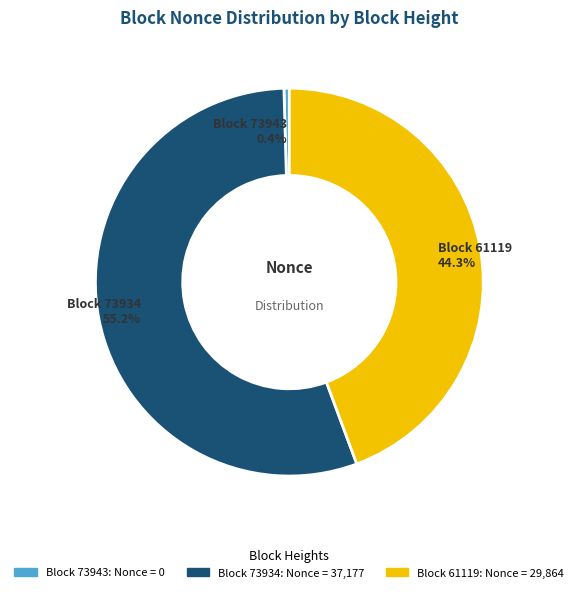

Between Block 73934 and Block 73943, which is larger?

Block 73934